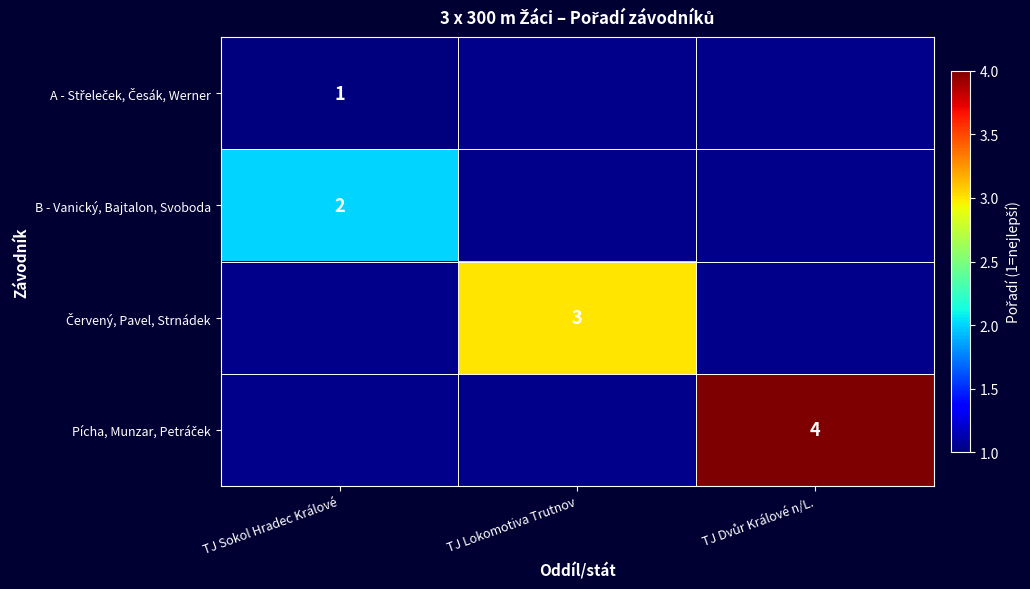

Which has a higher value, TJ Lokomotiva Trutnov or TJ Sokol Hradec Králové?

TJ Sokol Hradec Králové